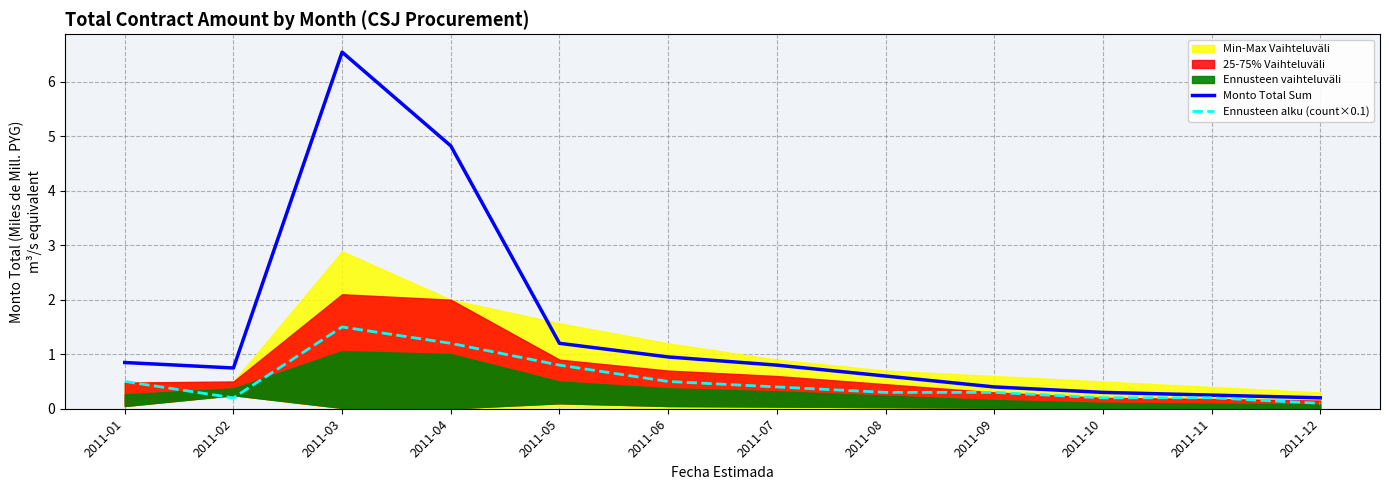

At which category does the chart reach its minimum across all series?

2011-12